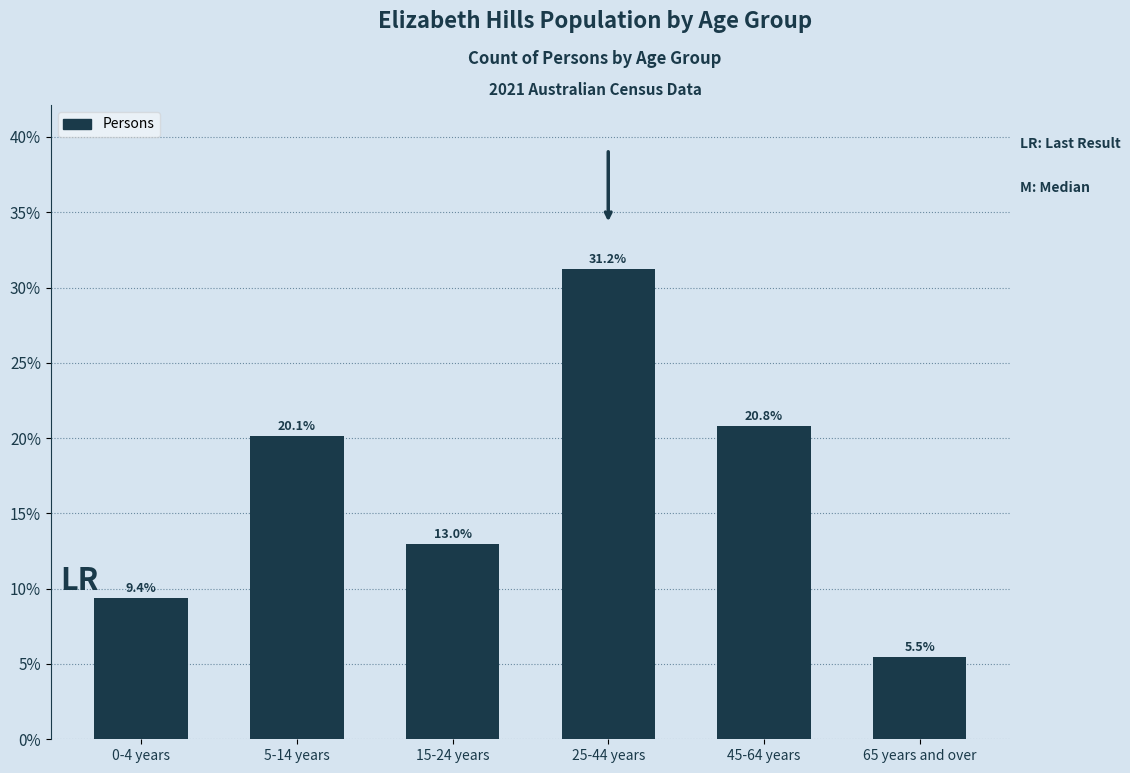

Reading left to right, extract all data points from this chart.

9.4	20.1	13.0	31.2	20.8	5.5